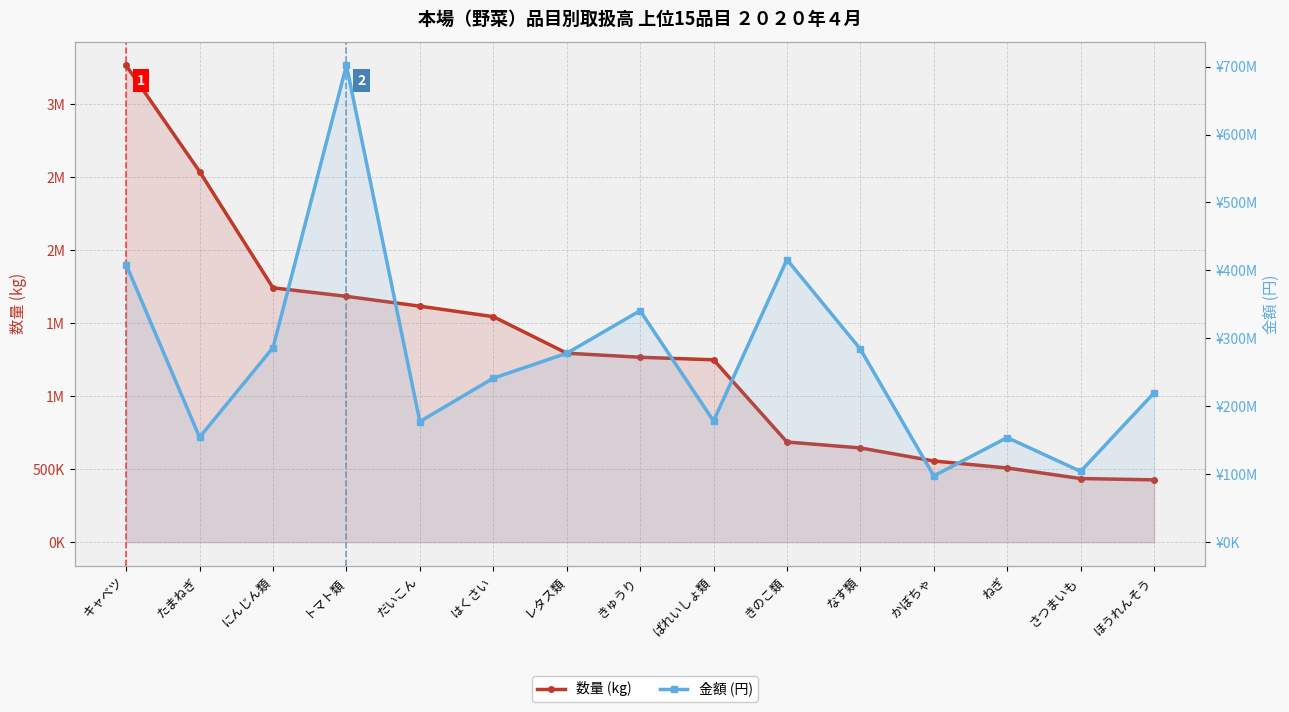

The 金額 (円) series shows 278001810 at レタス類. True or false?

True